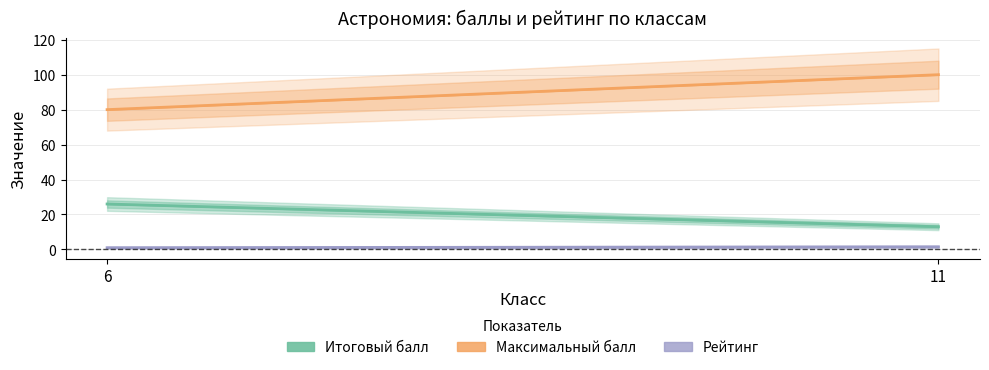

List the series in order of their overall mean, highest first.

Максимальный балл, Итоговый балл, Рейтинг